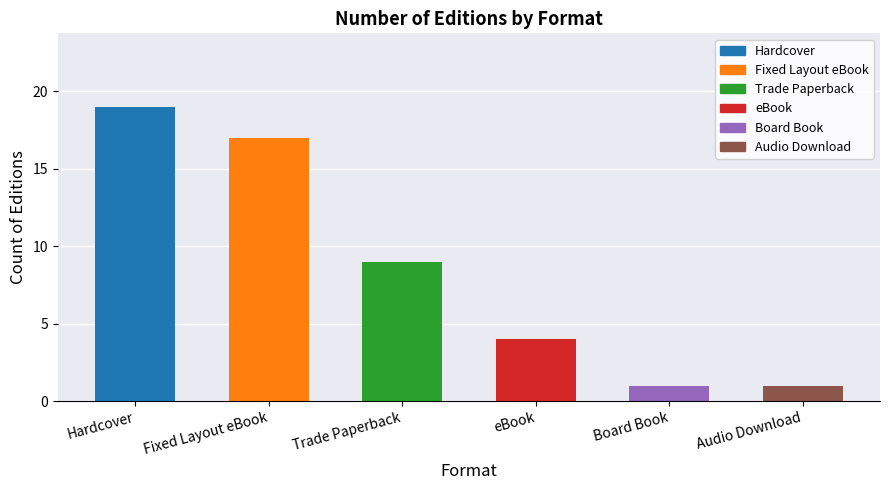

Count the number of categories in the chart.

6